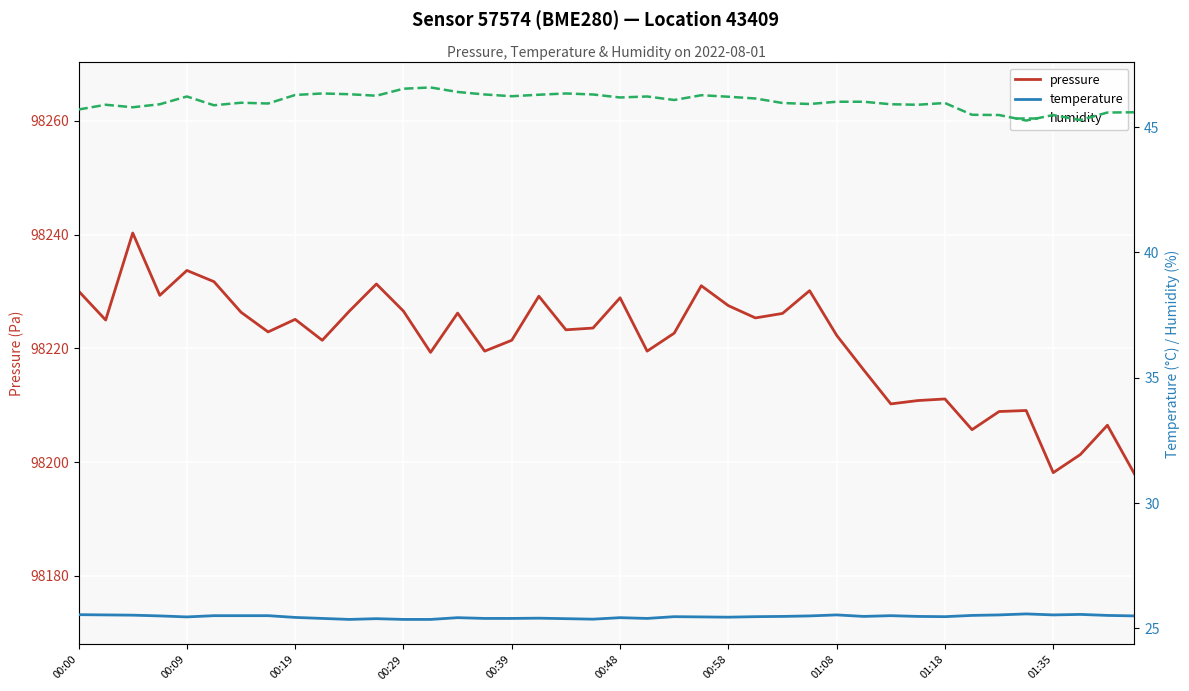

True or false: humidity and pressure intersect in this chart.

False